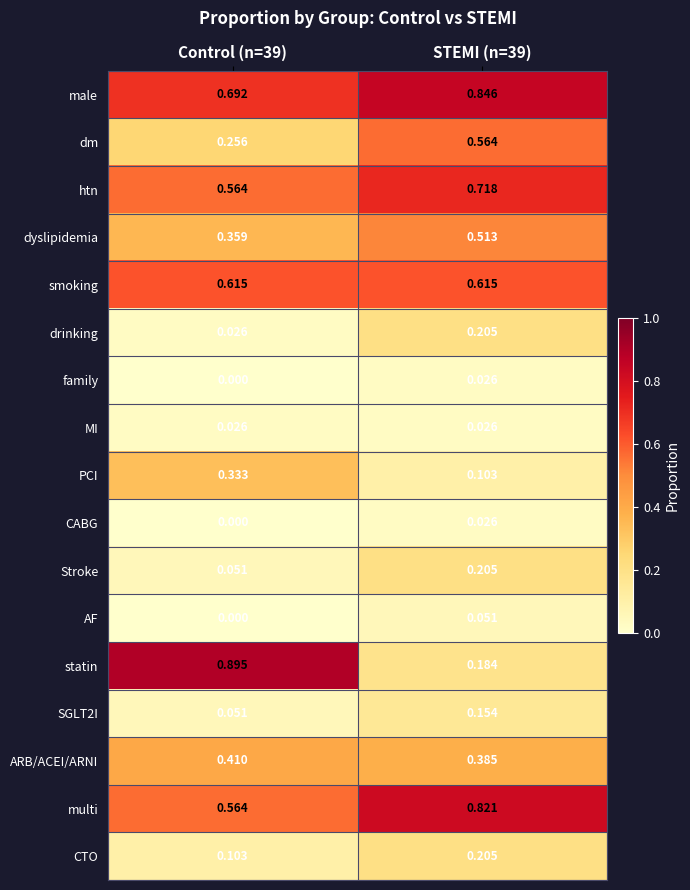

At which category is the sum across all series the highest?

STEMI (n=39)